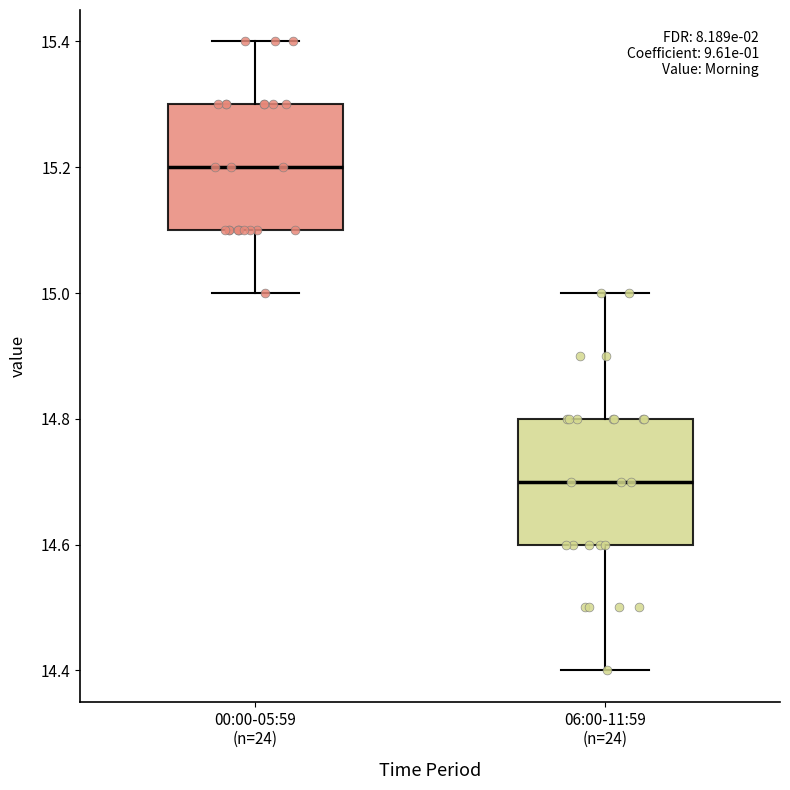

Where does the median line of the box for 00:00-05:59 (n=24) sit on the y-axis? The values are not printed on the chart, so give them approximately, as read against the axis.

15.2